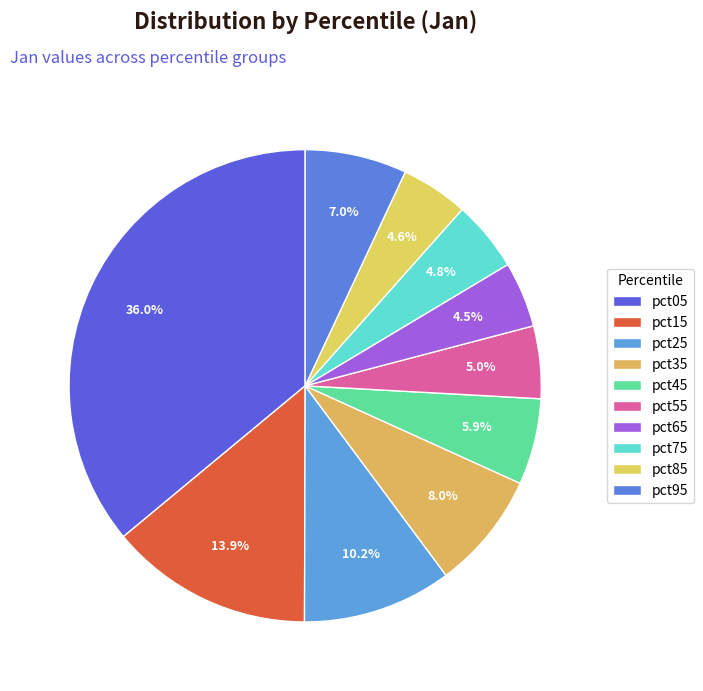

What is the largest slice in the pie chart?

pct05